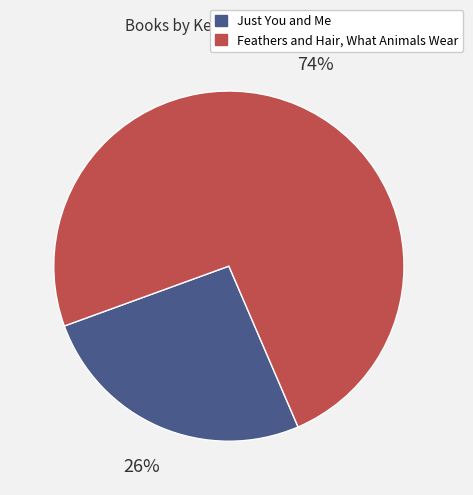

To the nearest percent, what portion does Feathers and Hair, What Animals Wear represent?

74%